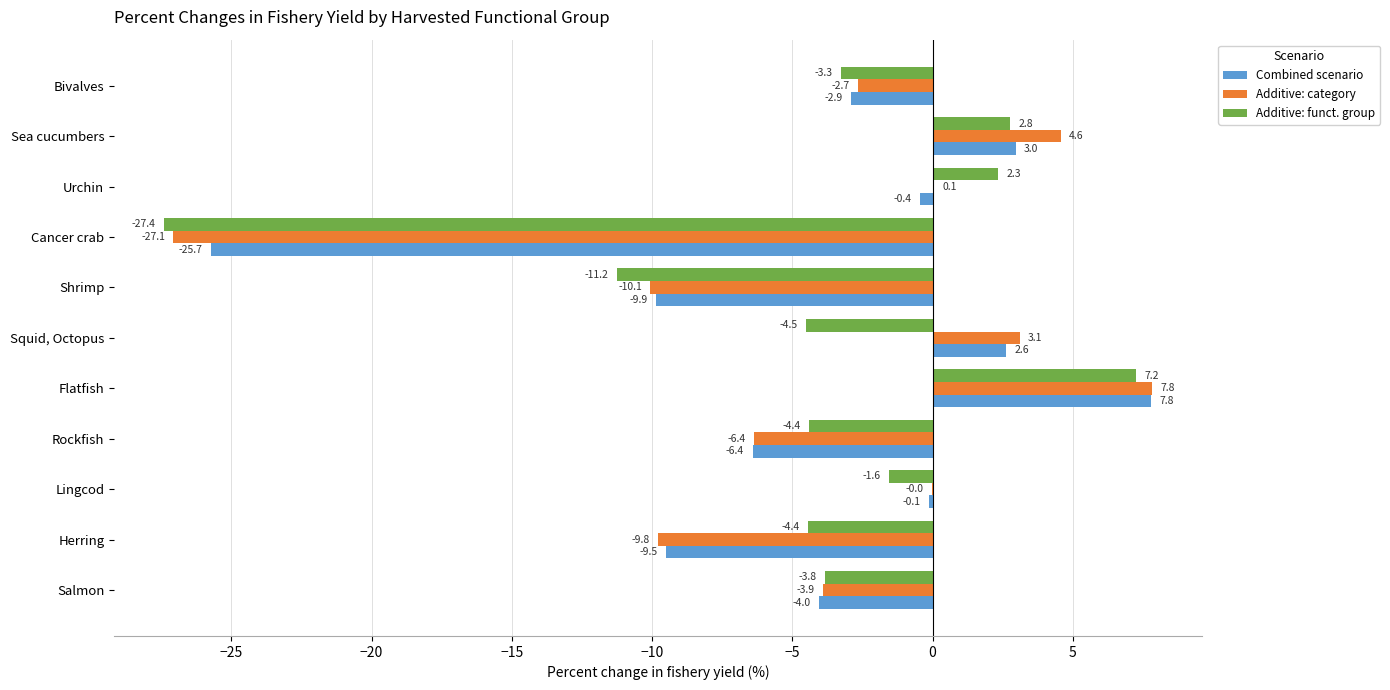

True or false: Additive: funct. group has a value of 2.8 at Sea cucumbers.

True